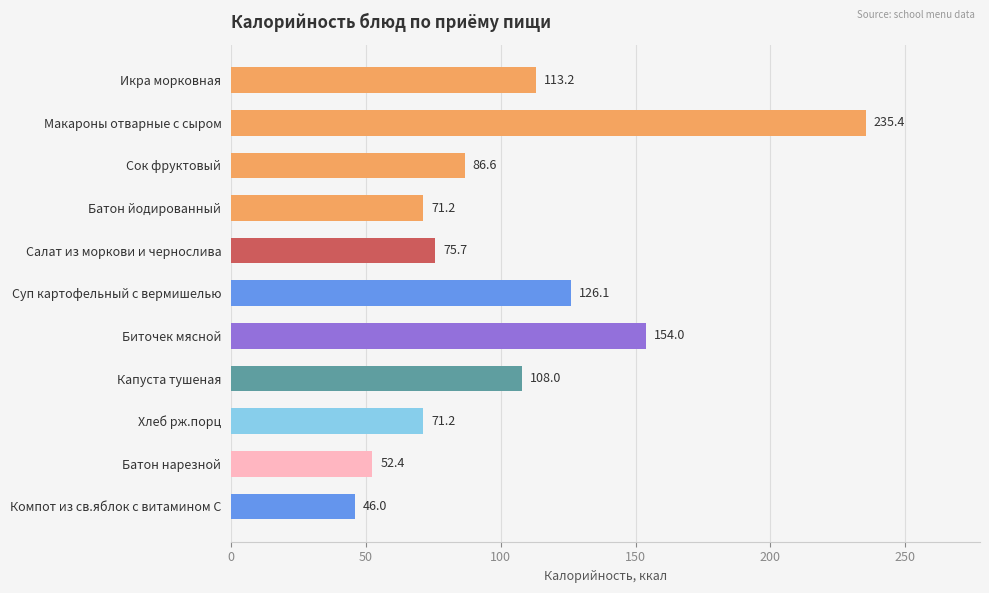

Count the number of data series in this chart.

1